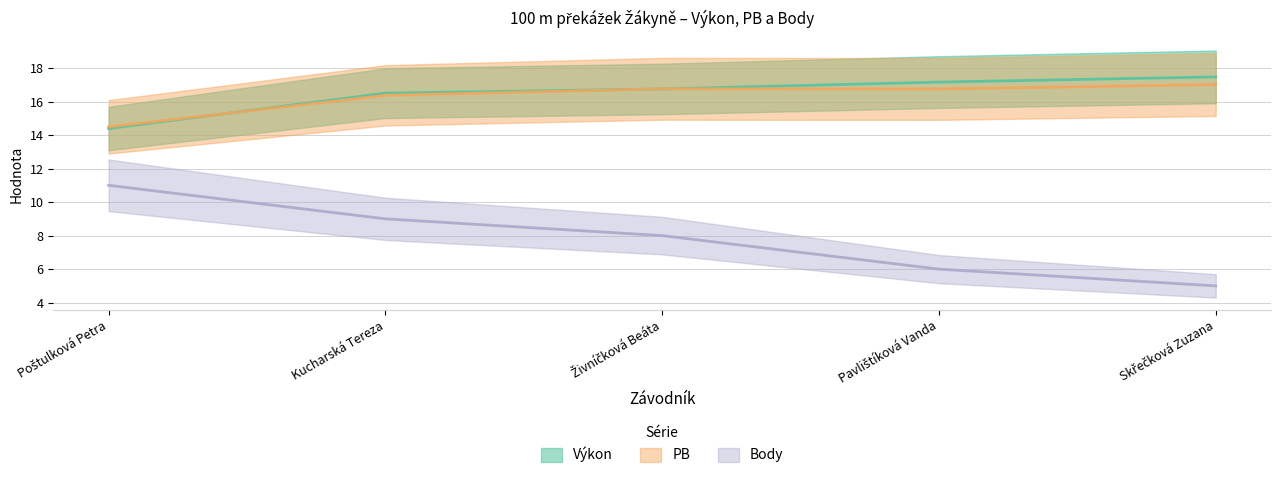

Reading left to right, transcribe all the data shown in this chart.

Výkon: 14.4	16.5	16.8	17.2	17.5
PB: 14.5	16.4	16.8	16.8	17.0
Body: 11.0	9.0	8.0	6.0	5.0